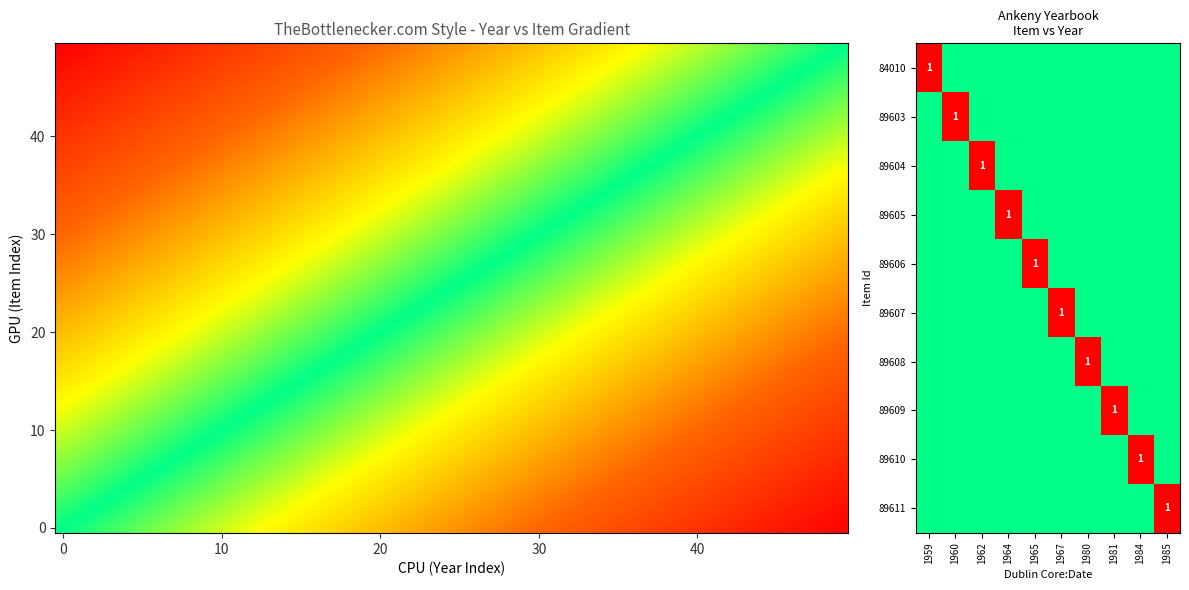

How many distinct data groups are displayed?

10